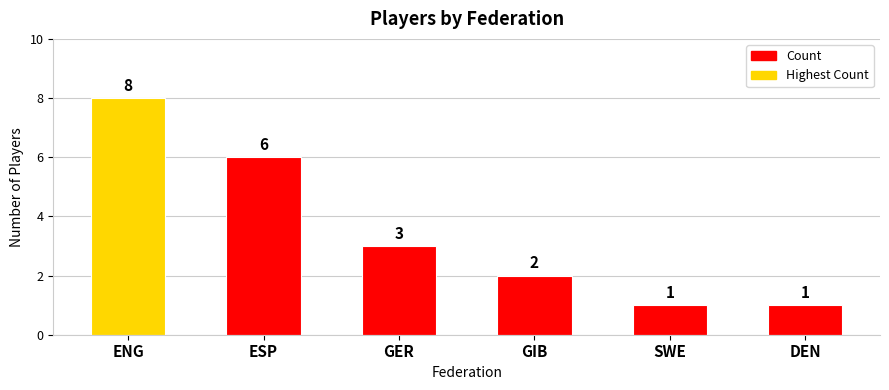

Which has a higher value, ENG or DEN?

ENG